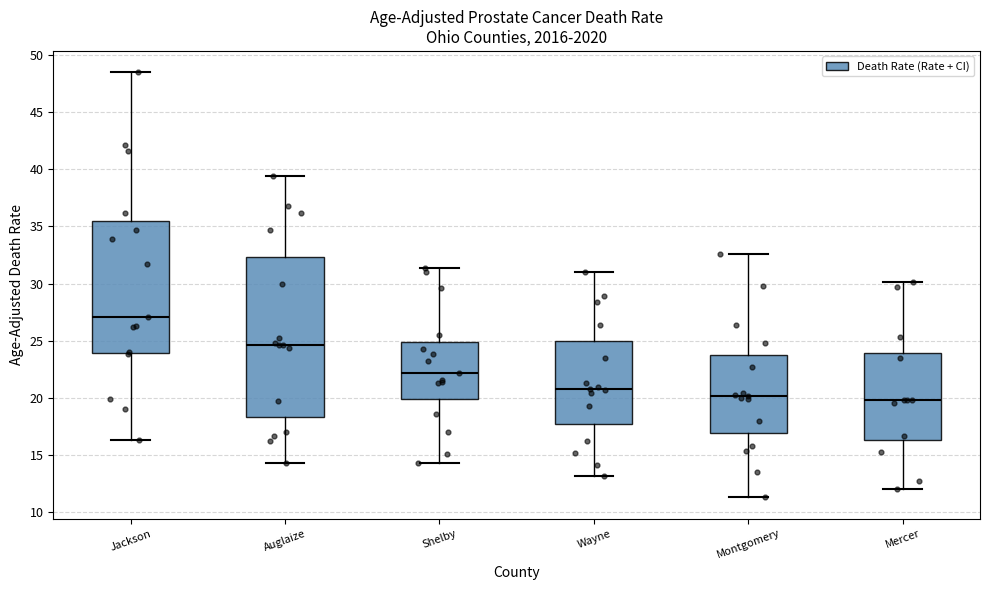

Where is the upper edge of the box for Wayne on the y-axis? The values are not printed on the chart, so give them approximately, as read against the axis.

25.0